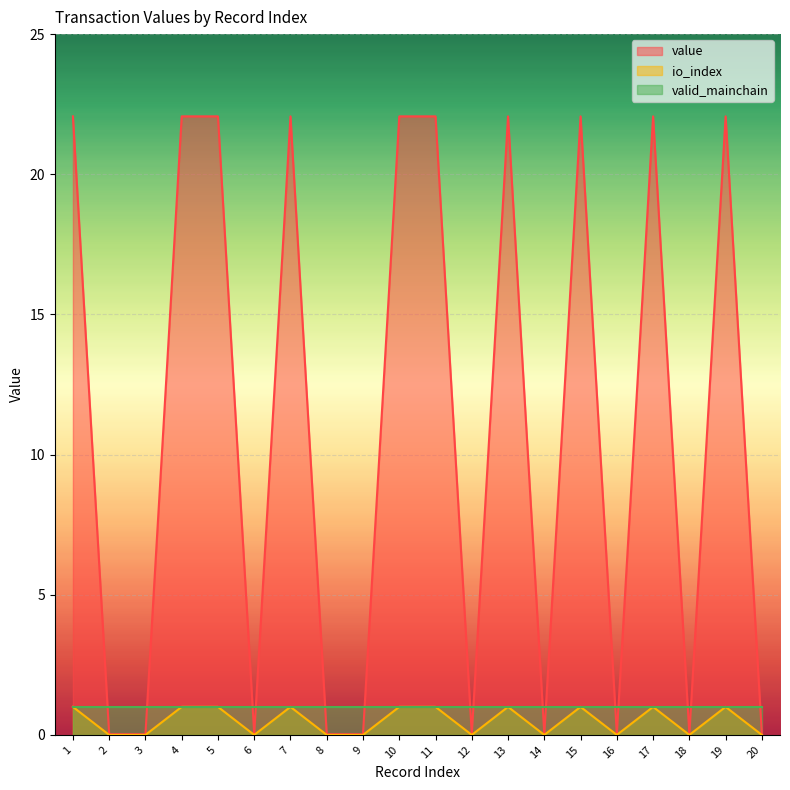

Is the value of io_index at 3 greater than the value of value at 5?

No